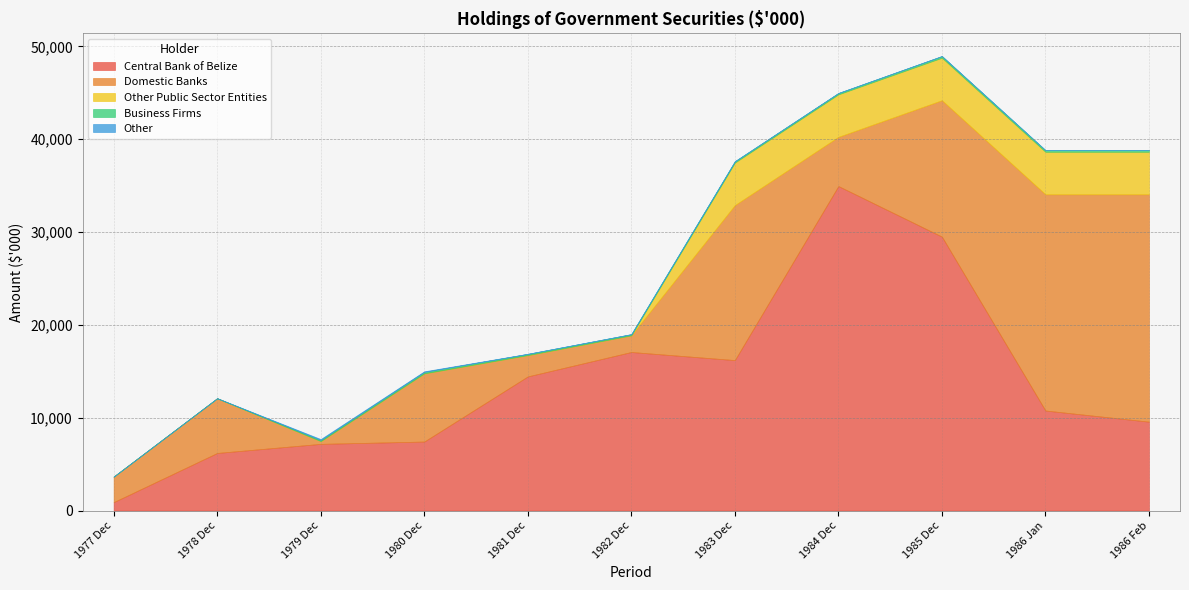

Is the value of Other at 1986 Jan greater than the value of Domestic Banks at 1977 Dec?

No